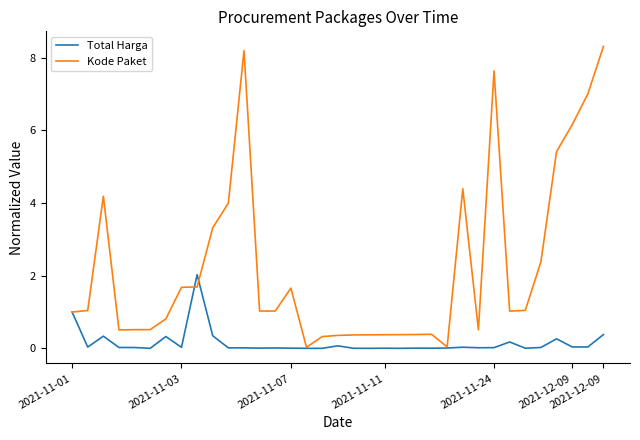

List the series in order of their peak value, lowest first.

Total Harga, Kode Paket